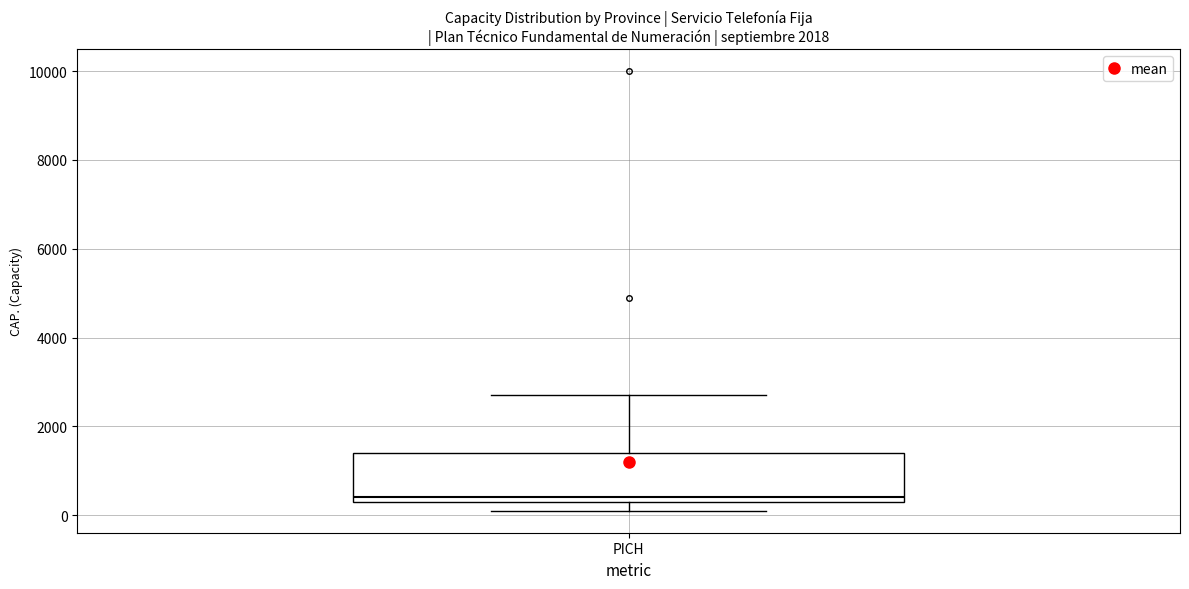

Read this box plot against the y-axis: the position of the median line, the range covered by the box, and the ends of both whiskers. The values are not printed on the chart, so give them approximately, as read against the axis.

median 400 (just above the box's lower edge), box 400 to 1400, whiskers 200 to 2800